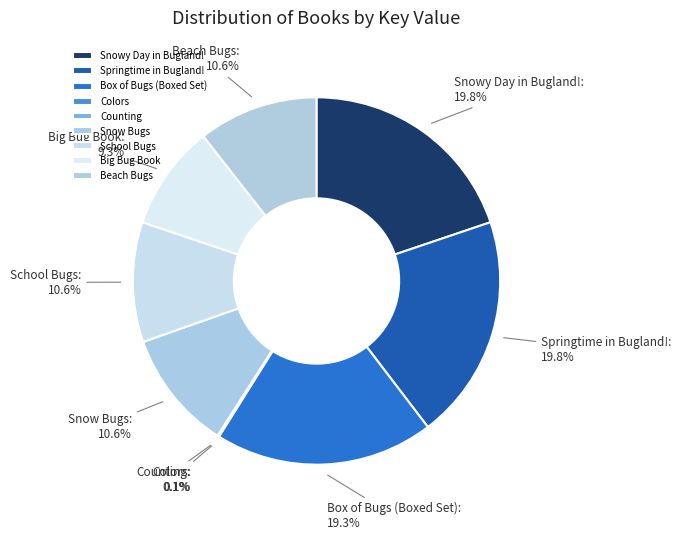

To the nearest percent, what percentage of the pie is School Bugs?

11%